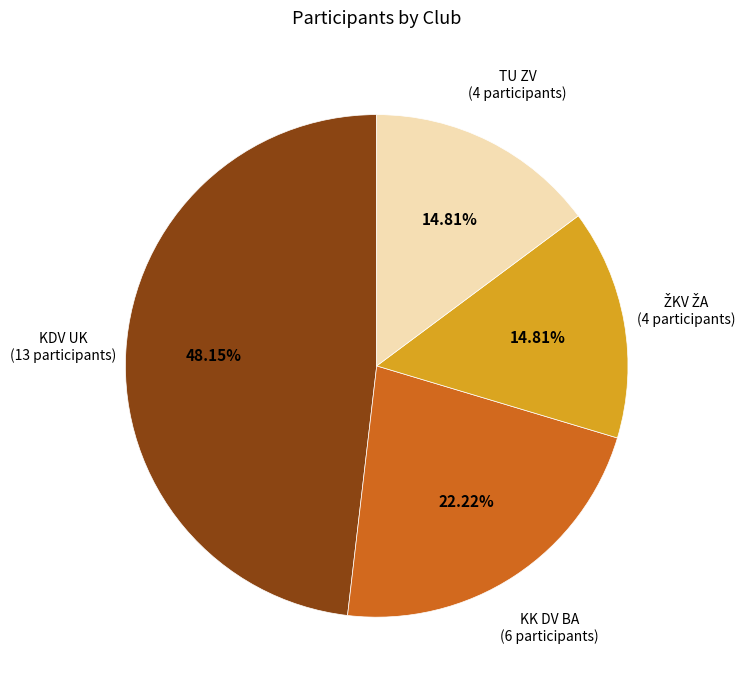

Is there any slice that represents more than half of the pie?

No